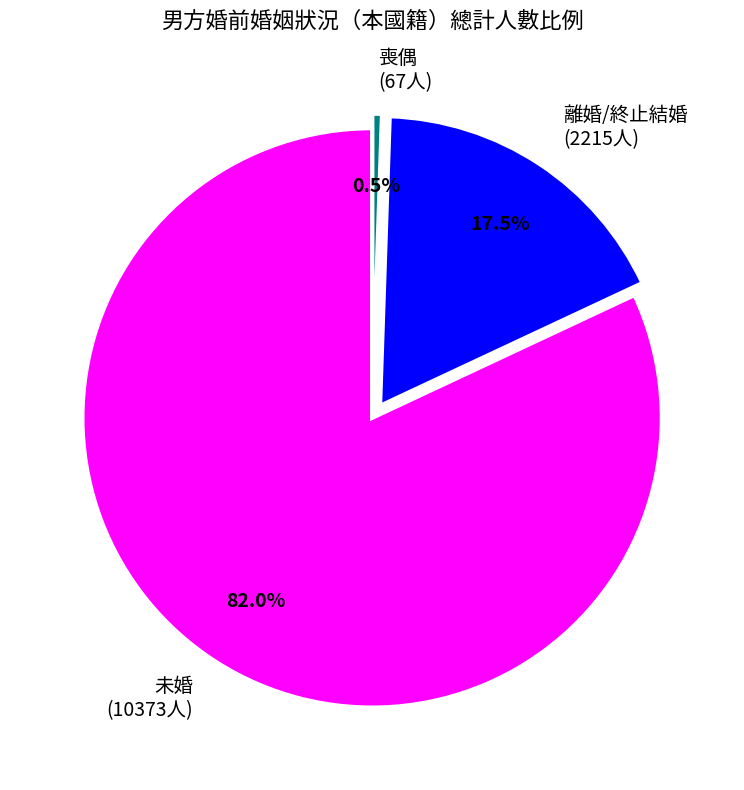

Combined, what portion of the pie is 喪偶 (67人) and 離婚/終止結婚 (2215人)?

18.0%